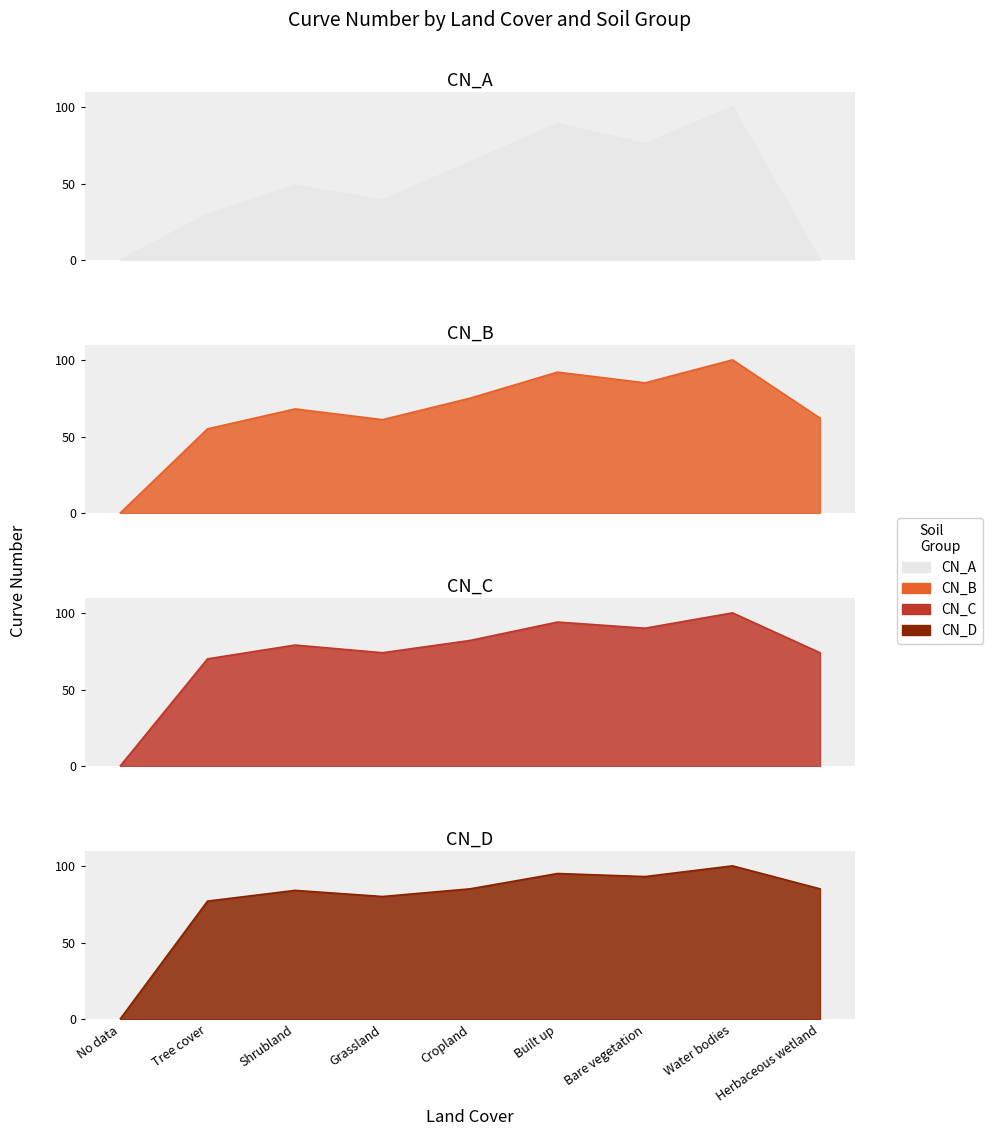

Which series has the widest spread of values?

CN_A